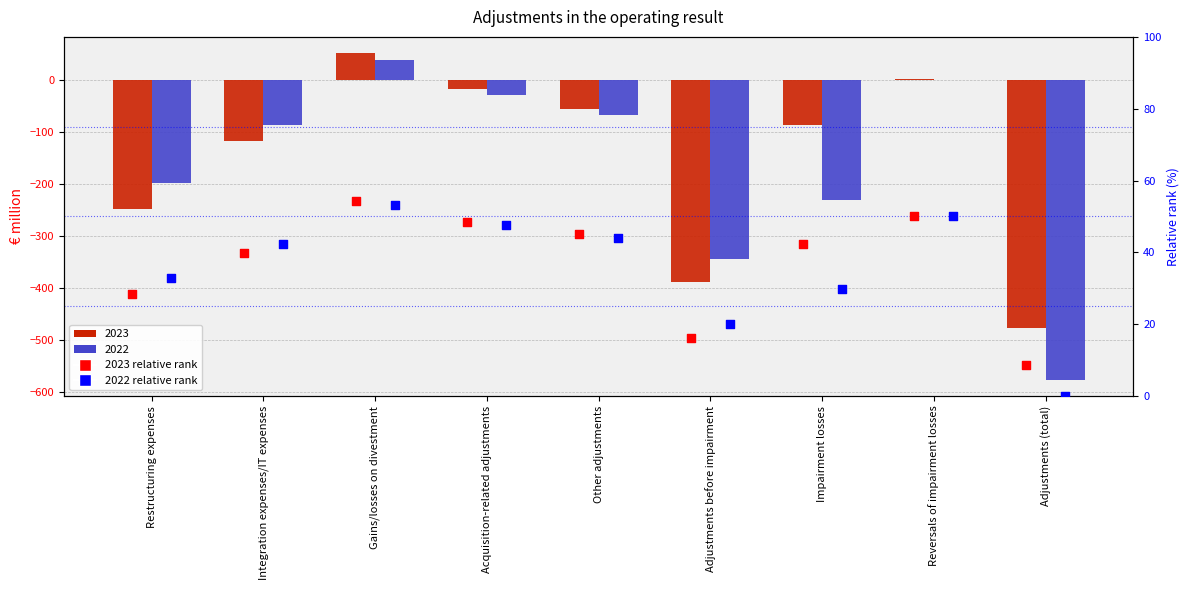

Is the value of 2023 relative rank at Adjustments (total) greater than the value of 2022 relative rank at Acquisition-related adjustments?

No